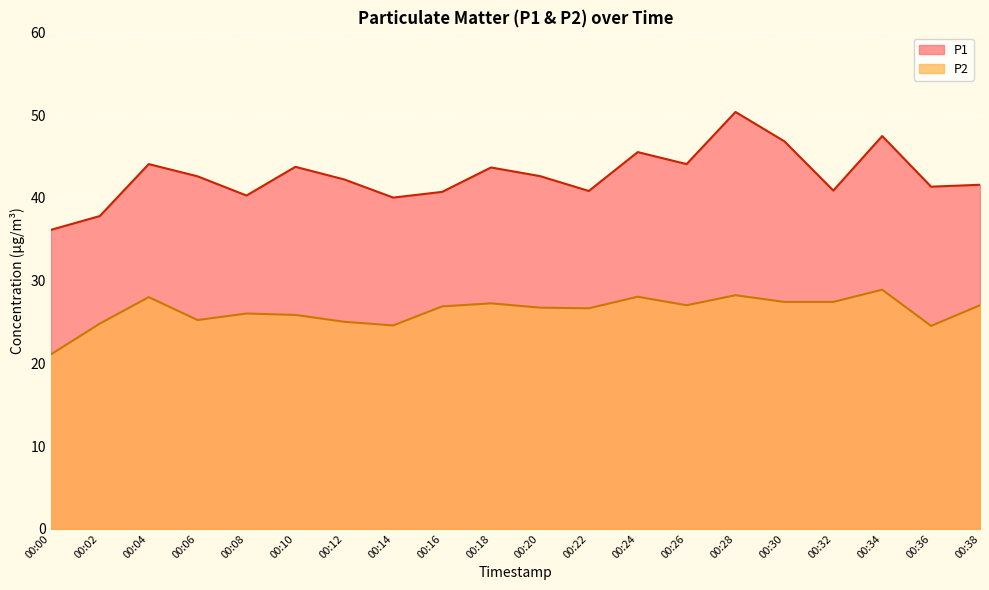

Where is P2 nearest to the value 24?

00:36